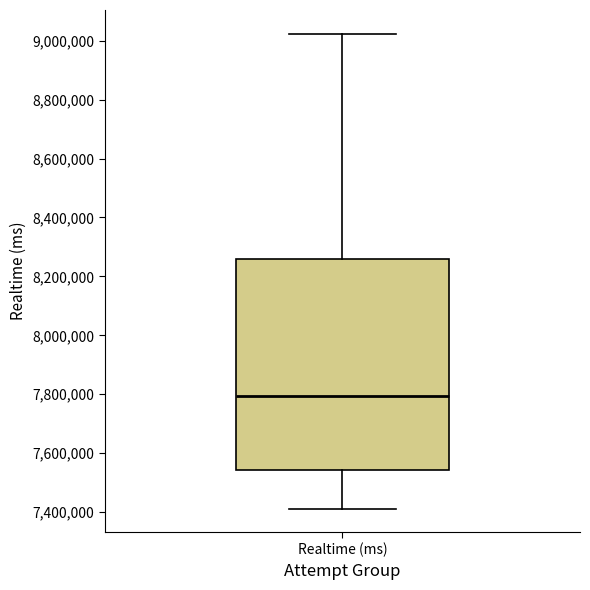

Where does the median line of the box for Realtime (ms) sit on the y-axis? The values are not printed on the chart, so give them approximately, as read against the axis.

7800000